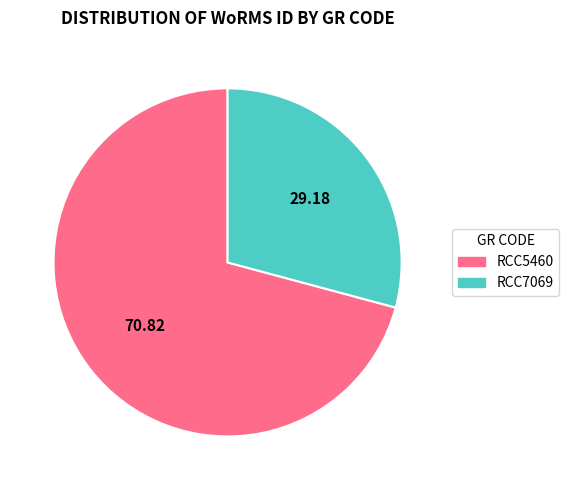

Rank the categories by value from lowest to highest.

RCC7069, RCC5460